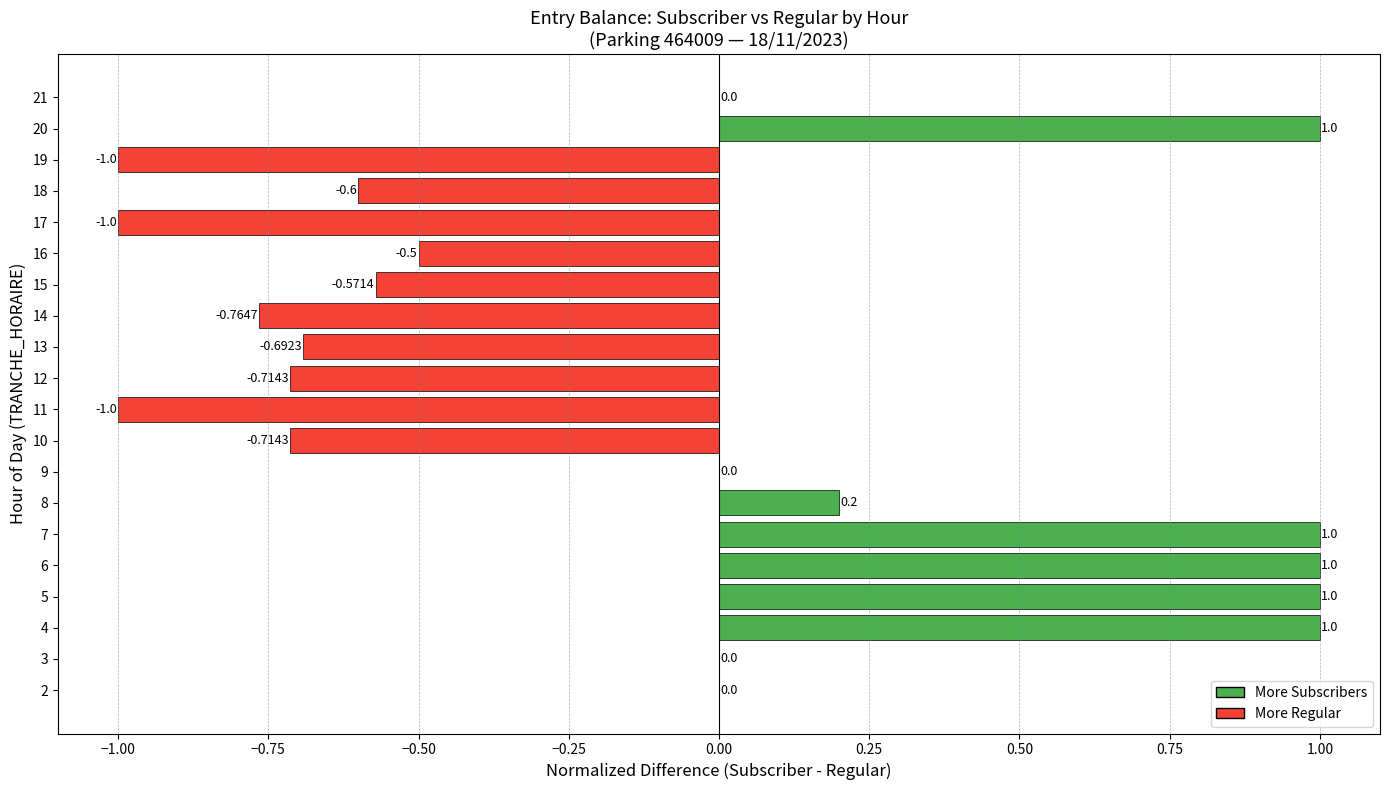

How many distinct data groups are displayed?

1